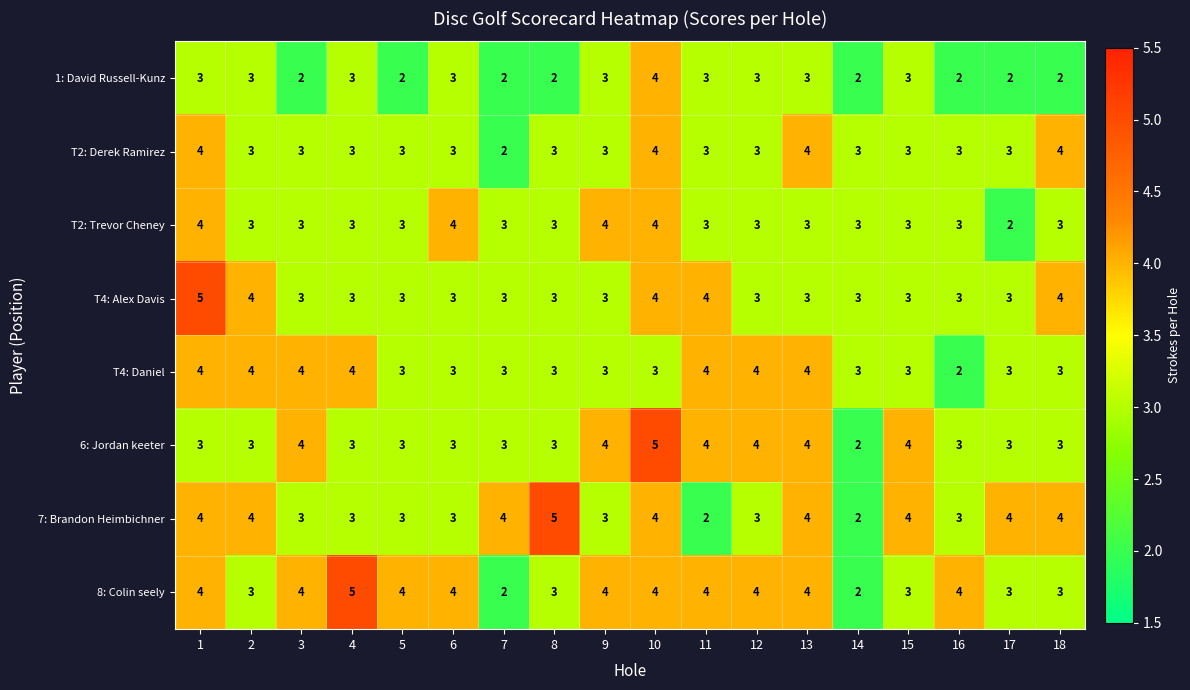

Count the number of data series in this chart.

8